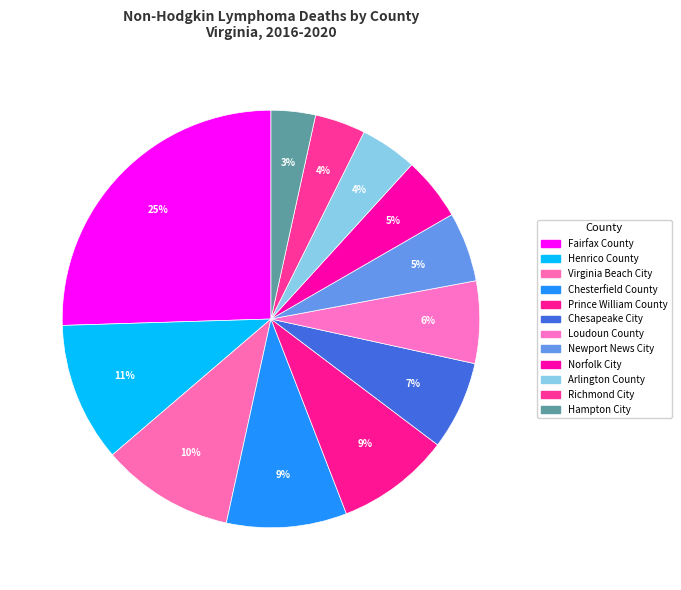

How many segments does this pie chart have?

12